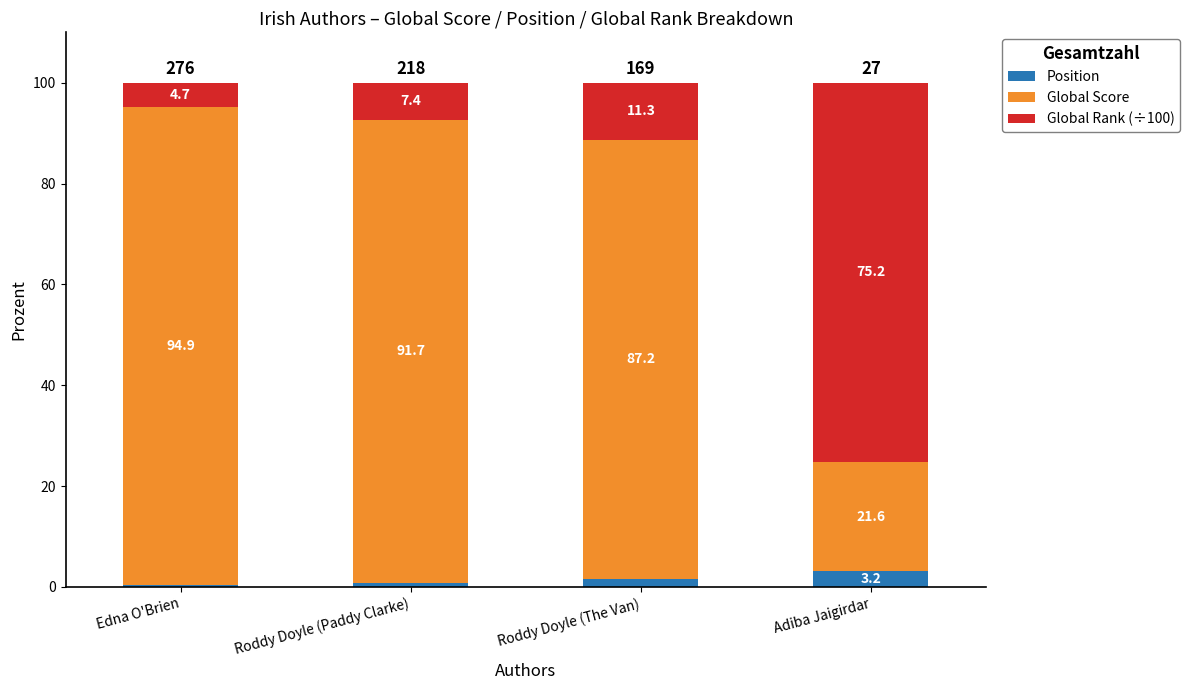

What is the total value across all series at Roddy Doyle (Paddy Clarke)?

100.0